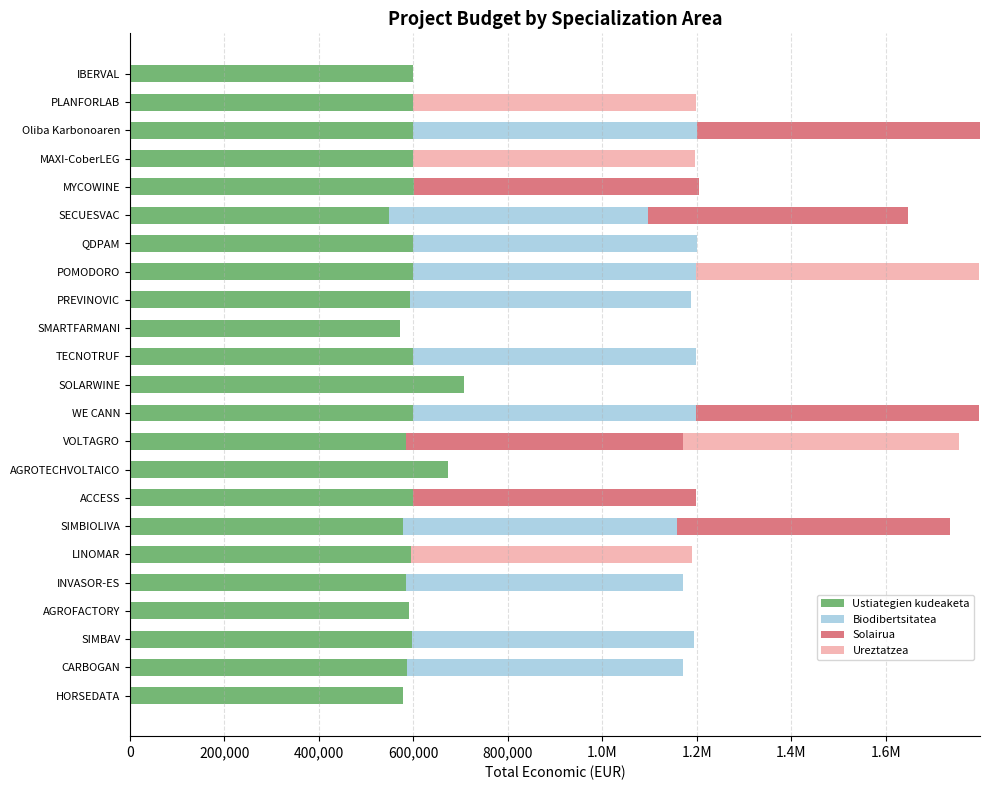

Reading left to right, list all the values displayed in this chart.

Ustiategien kudeaketa: 577638	585914	597651	590382	585346	595173	579152	599779	672807	585460	599584	706697	599131	571965	593715	599540	599986	548889	602295	598609	599992	599134	598303
Biodibertsitatea: 0	585914	597651	0	585346	0	579152	0	0	0	599584	0	599131	0	593715	599540	599986	548889	0	0	599992	0	0
Solairua: 0	0	0	0	0	0	579152	599779	0	585460	599584	0	0	0	0	0	0	548889	602295	0	599992	0	0
Ureztatzea: 0	0	0	0	0	595173	0	0	0	585460	0	0	0	0	0	599540	0	0	0	598609	0	599134	0